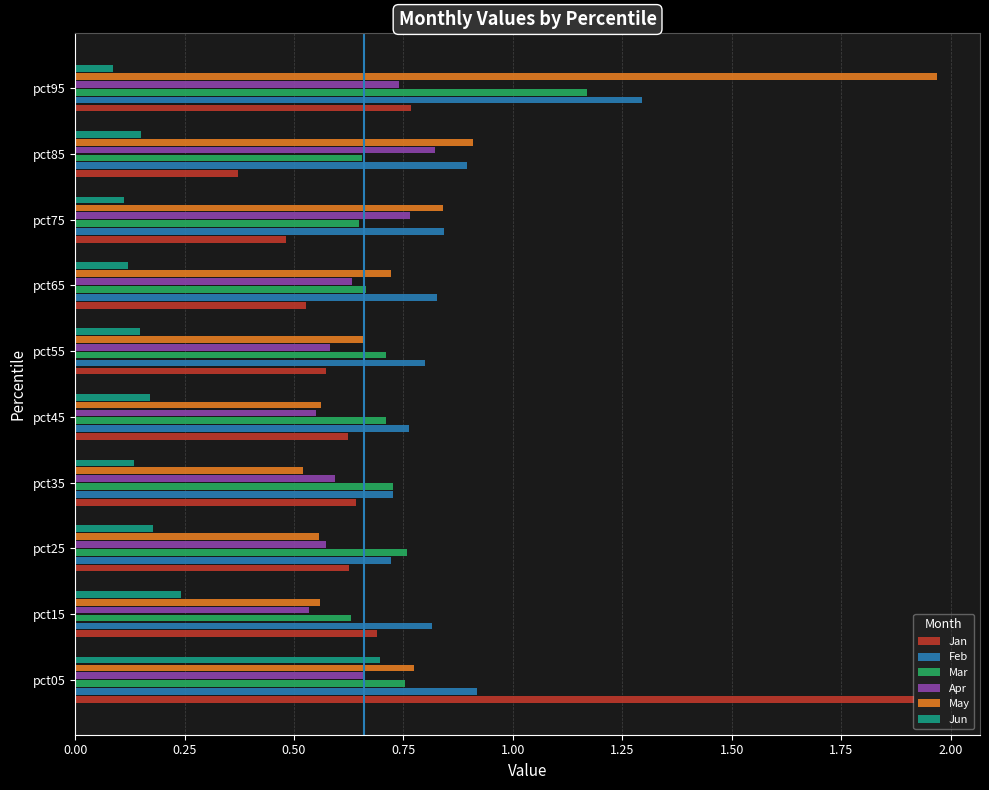

Which series changed the most between pct05 and pct85?

Jan